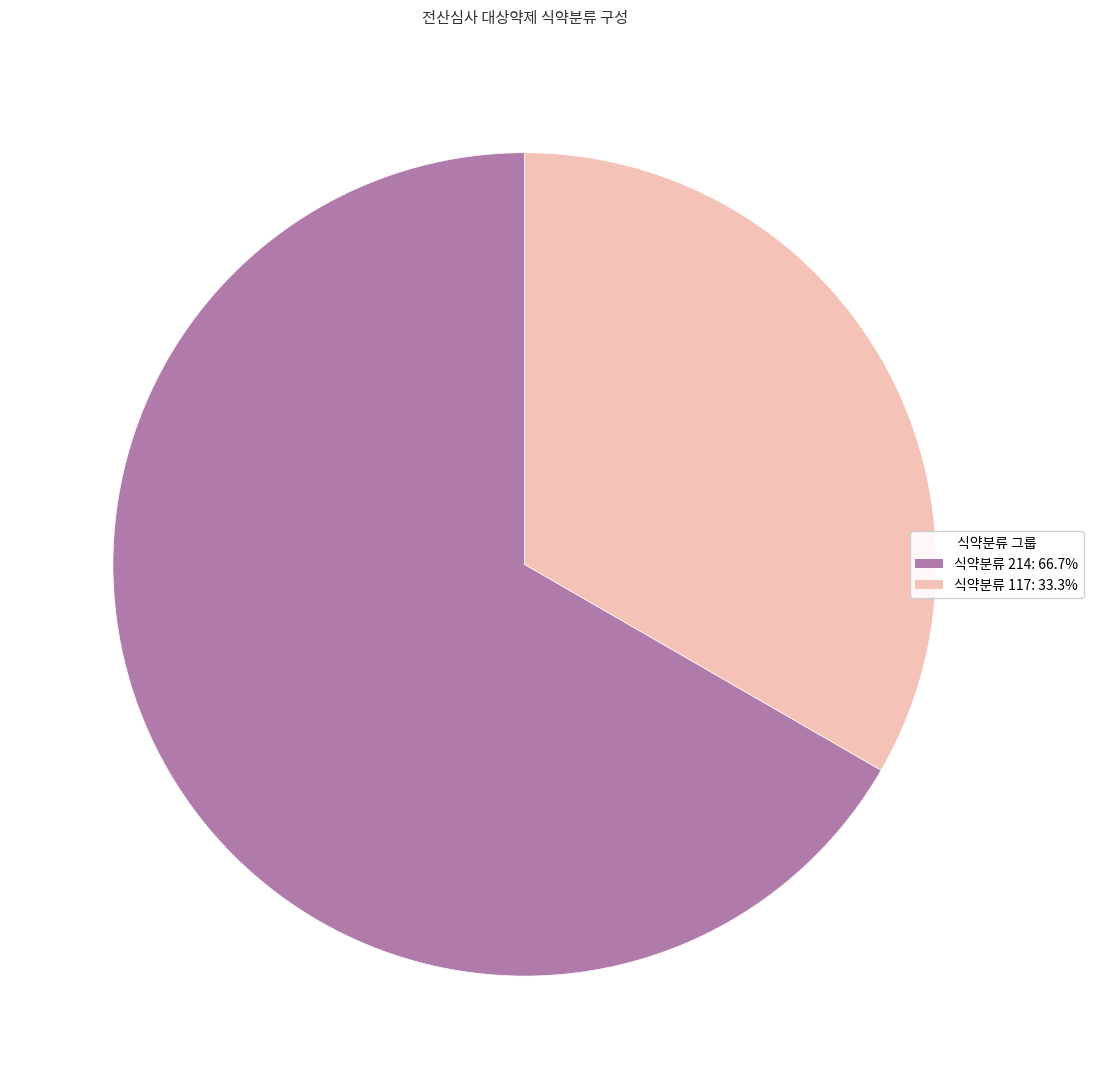

How many slices are in this pie chart?

2